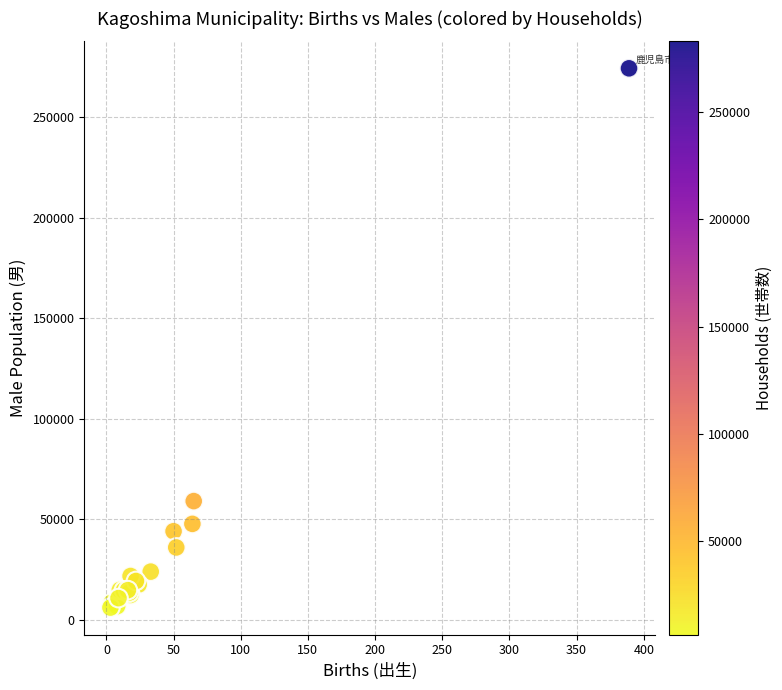

What Y value in the scatter plot is closest to 140204?

59046